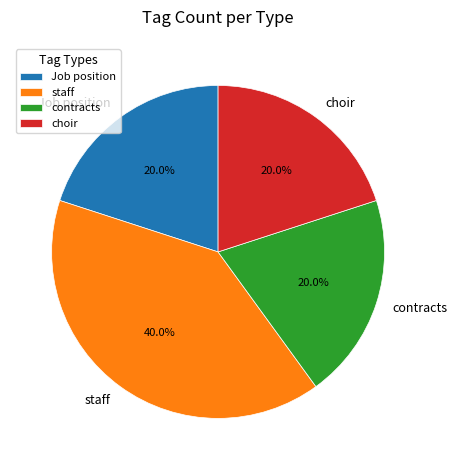

Combined, do choir and contracts account for over 50%?

No